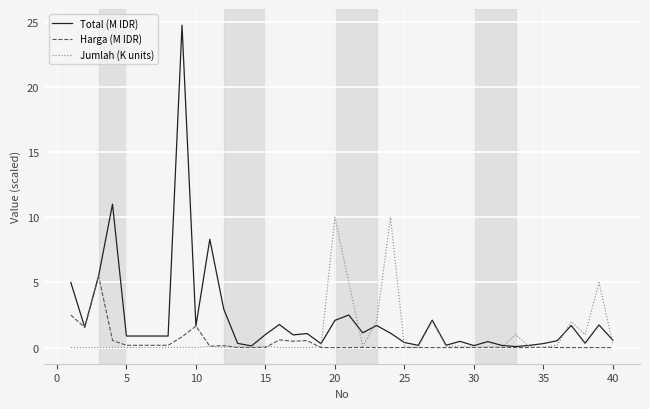

Which series has the widest spread of values?

Total (M IDR)